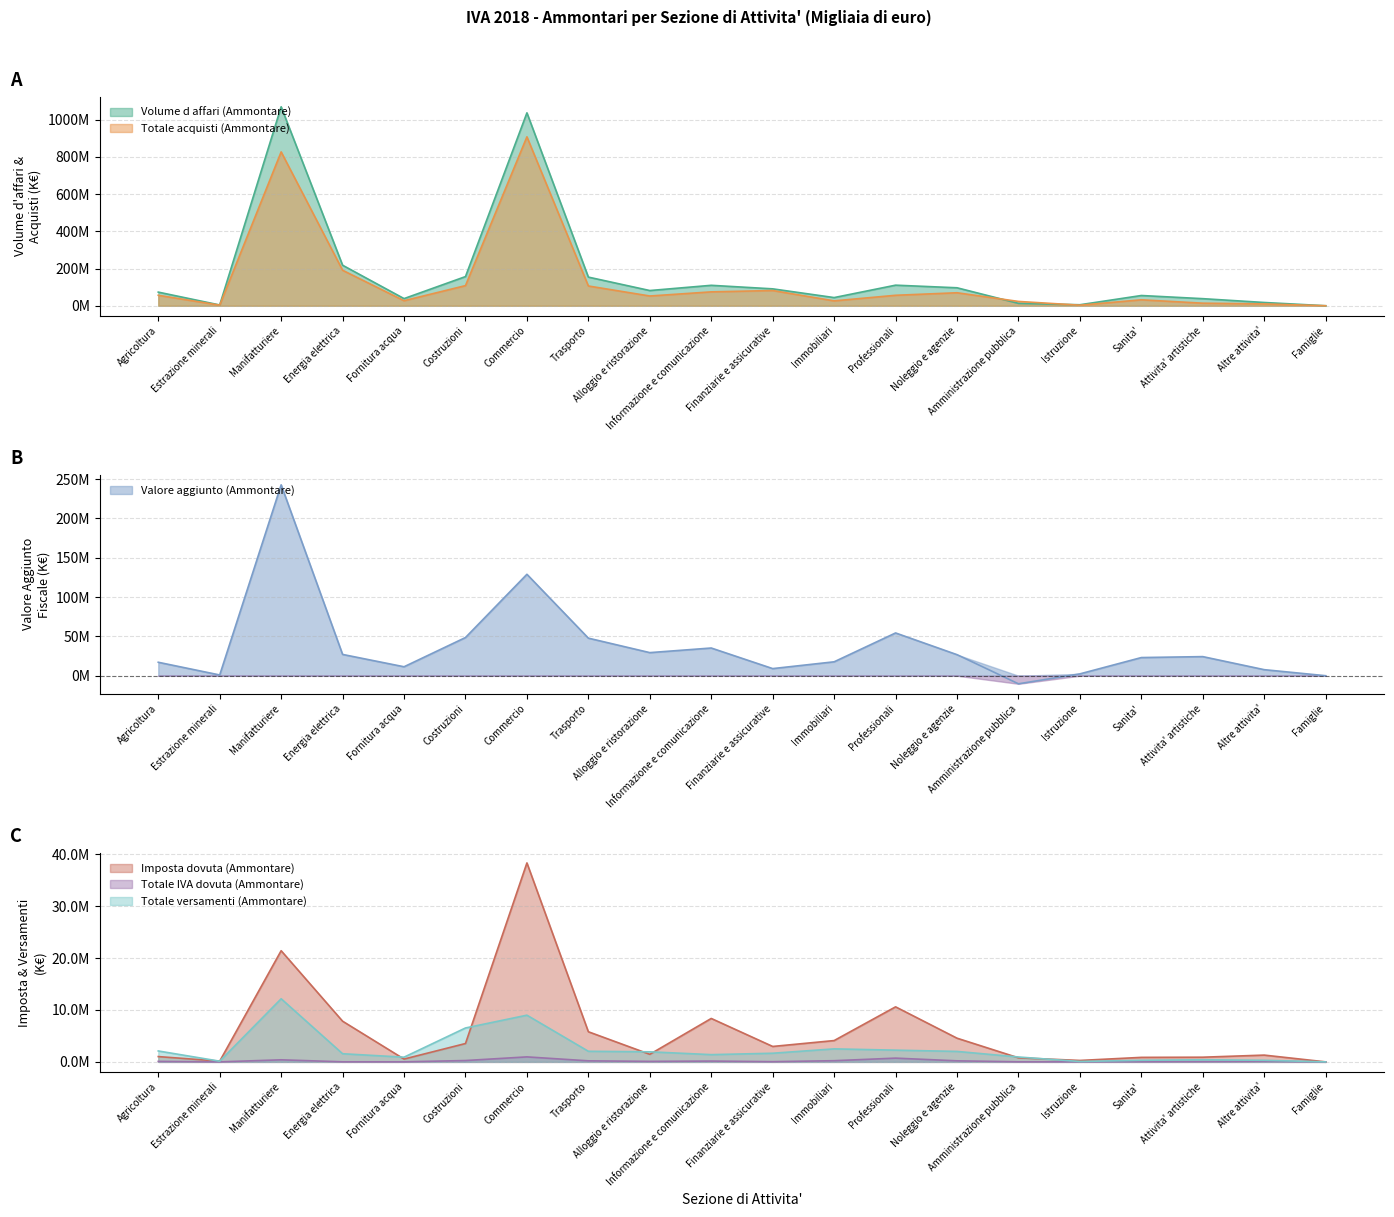

Reading left to right, what are all the values shown in this chart?

Volume d affari (Ammontare): 73265727	4080556	1069676071	217789304	38394346	156771082	1037030454	153973754	81727058	109841393	90822980	43896988	110597007	96562141	12878574	5341261	55017444	38040988	17495123	3311
Totale acquisti (Ammontare): 56164101	3133559	827059815	190724375	27005165	108227946	908106893	106217231	52371319	74625800	81768737	26209567	56232937	69805477	23164711	2993433	31925814	13761576	9806034	1284
Valore aggiunto (Ammontare): 17101626	946997	242616256	27064930	11389181	48543137	128923561	47756523	29355739	35215593	9054243	17687421	54364069	26756664	-10286137	2347828	23091629	24279412	7689089	2027
Imposta dovuta (Ammontare): 1021828	144526	21415188	7838087	543387	3536291	38328211	5803436	1459353	8365003	2972563	4106658	10602430	4563193	783633	276978	869338	901893	1305507	213
Totale IVA dovuta (Ammontare): 95576	2860	397963	13660	11419	258646	962243	201593	96006	154611	40851	227696	721572	202694	15715	17327	39604	52977	103546	15
Totale versamenti (Ammontare): 2103029	132004	12159928	1569519	906118	6531482	8996281	2041400	1940143	1395532	1664793	2506918	2257811	2016151	941556	74424	308754	406211	306812	227